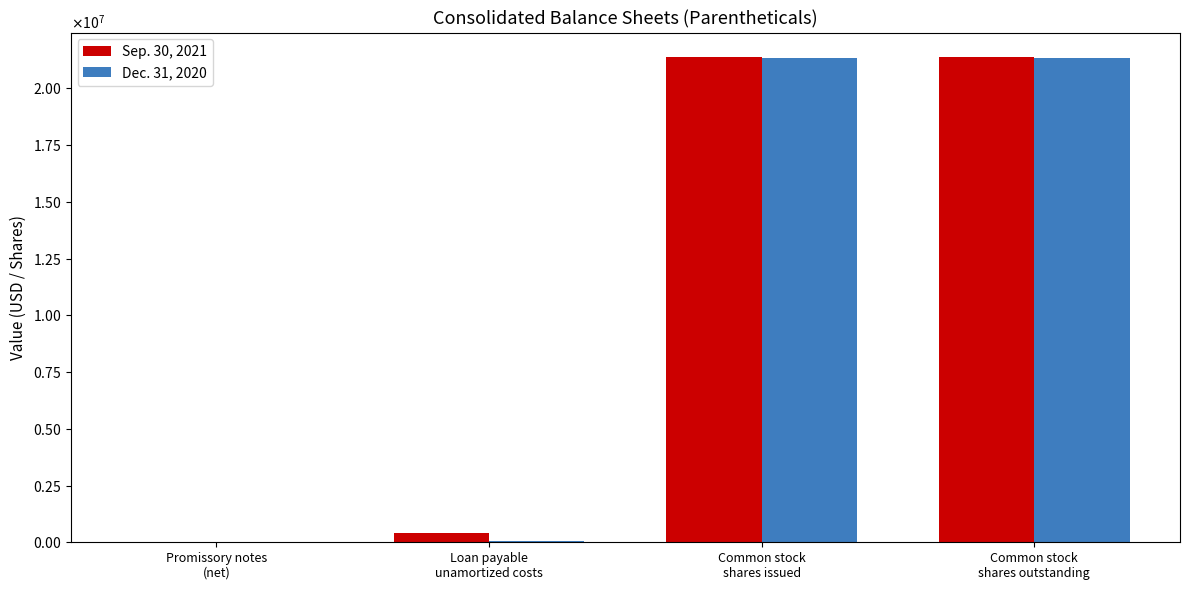

Reading left to right, list all the values displayed in this chart.

Sep. 30, 2021: 2546	419307	21390944	21390944
Dec. 31, 2020: 8276	61617	21359945	21359945